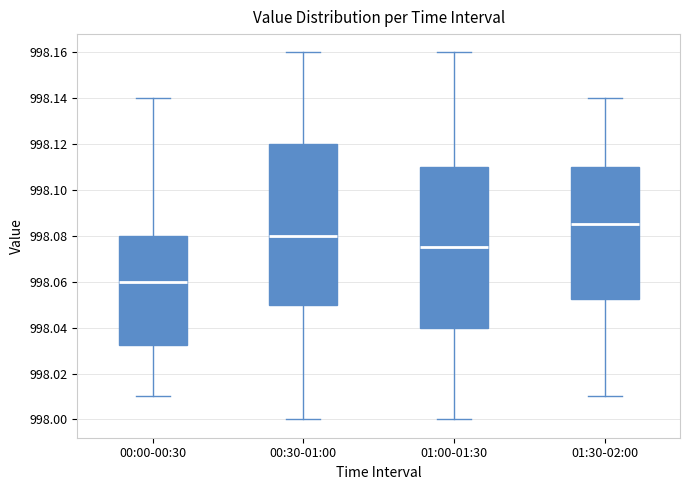

Where does the lower whisker of the box for 01:30-02:00 end on the y-axis? The values are not printed on the chart, so give them approximately, as read against the axis.

998.010